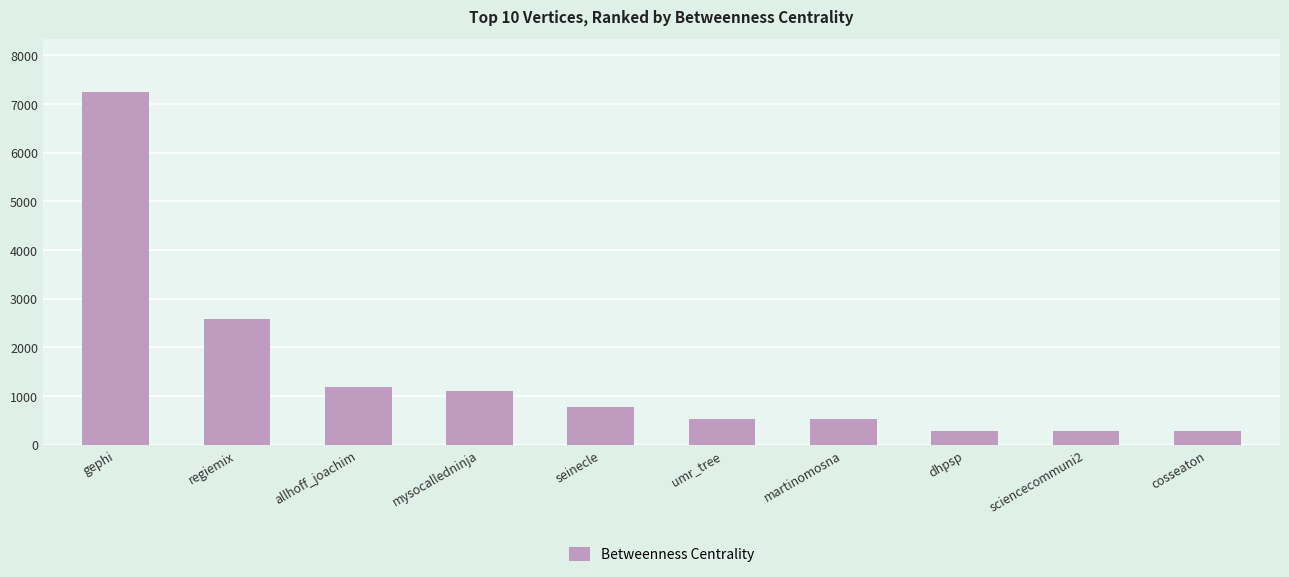

How many distinct data groups are displayed?

1